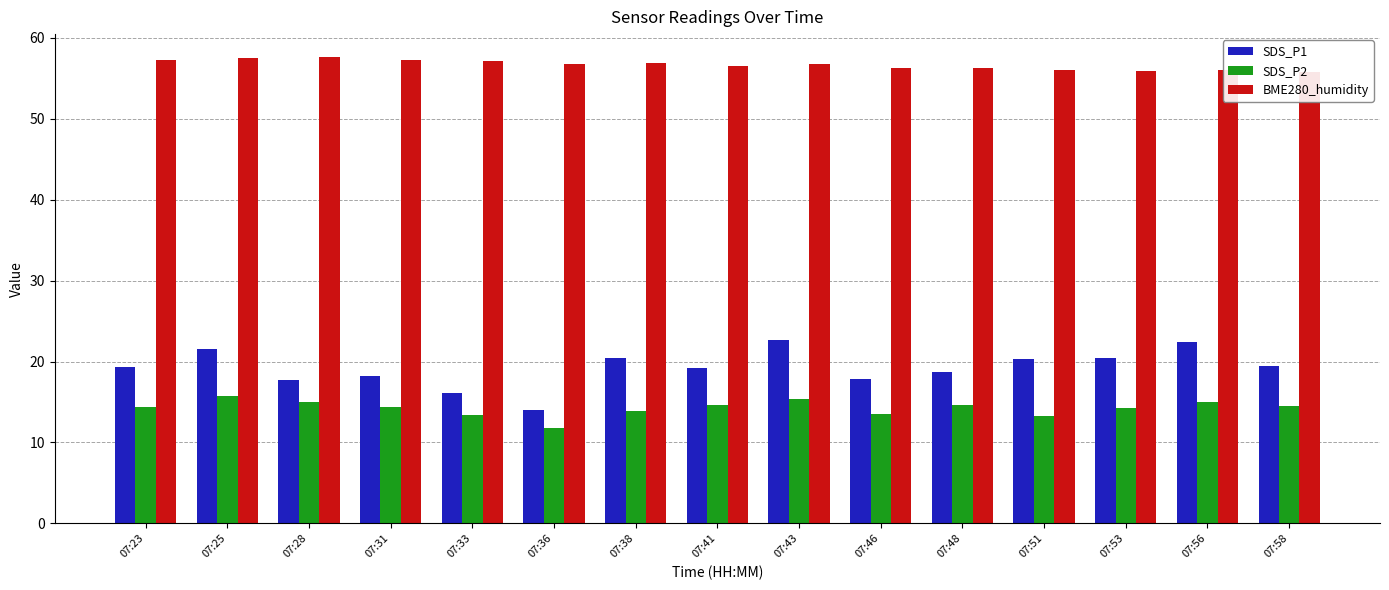

What is the sum of the SDS_P1 values at 07:46 and 07:23?

37.2